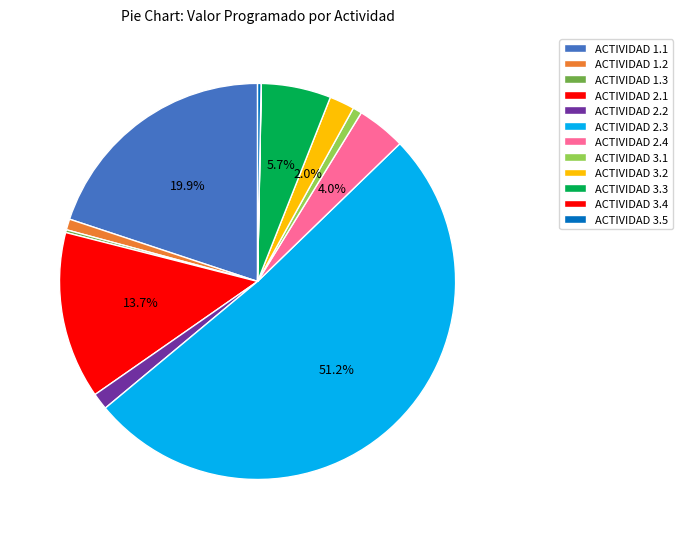

How many segments does this pie chart have?

12